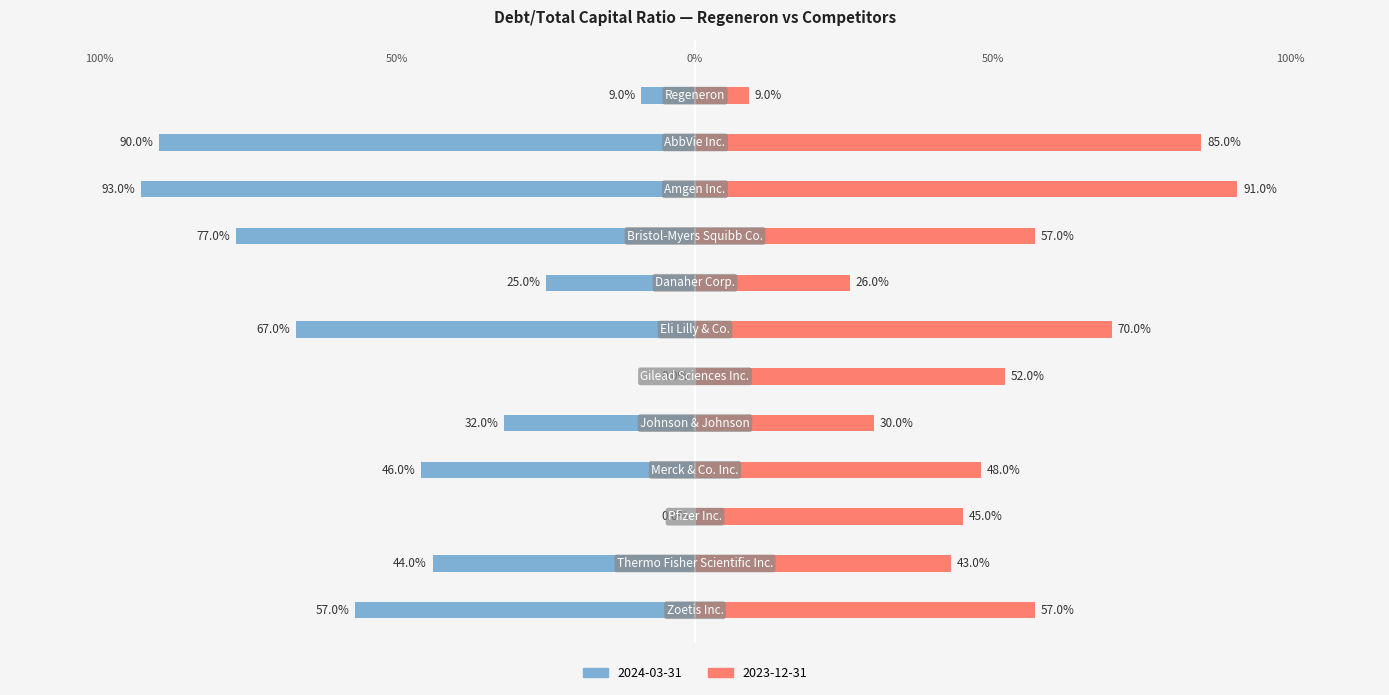

What value does the 2024-03-31 series have at Bristol-Myers Squibb Co.?

0.8